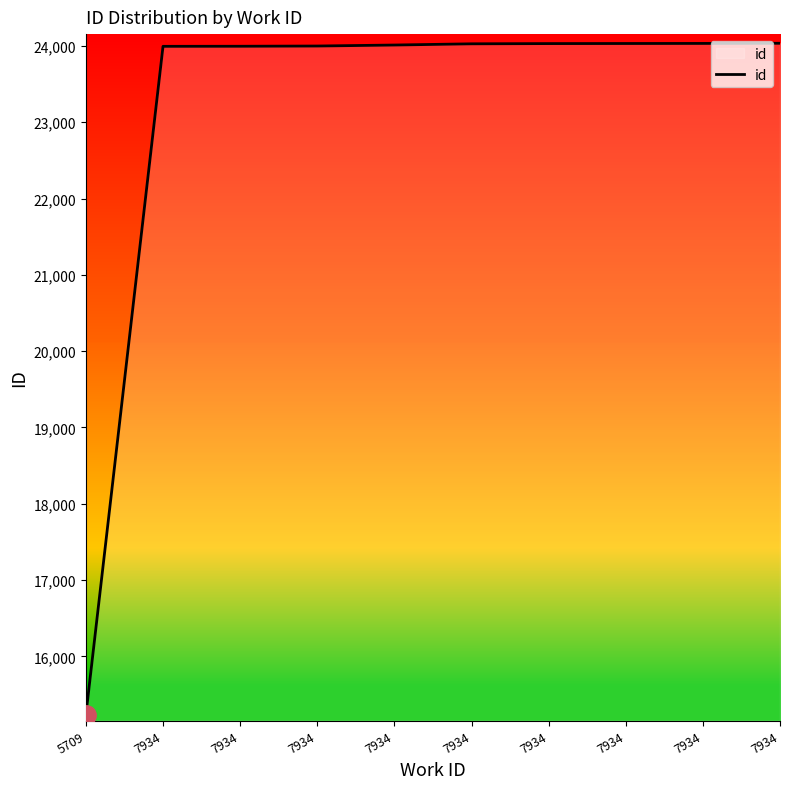

Is this an area chart (filled region under the line)?

Yes